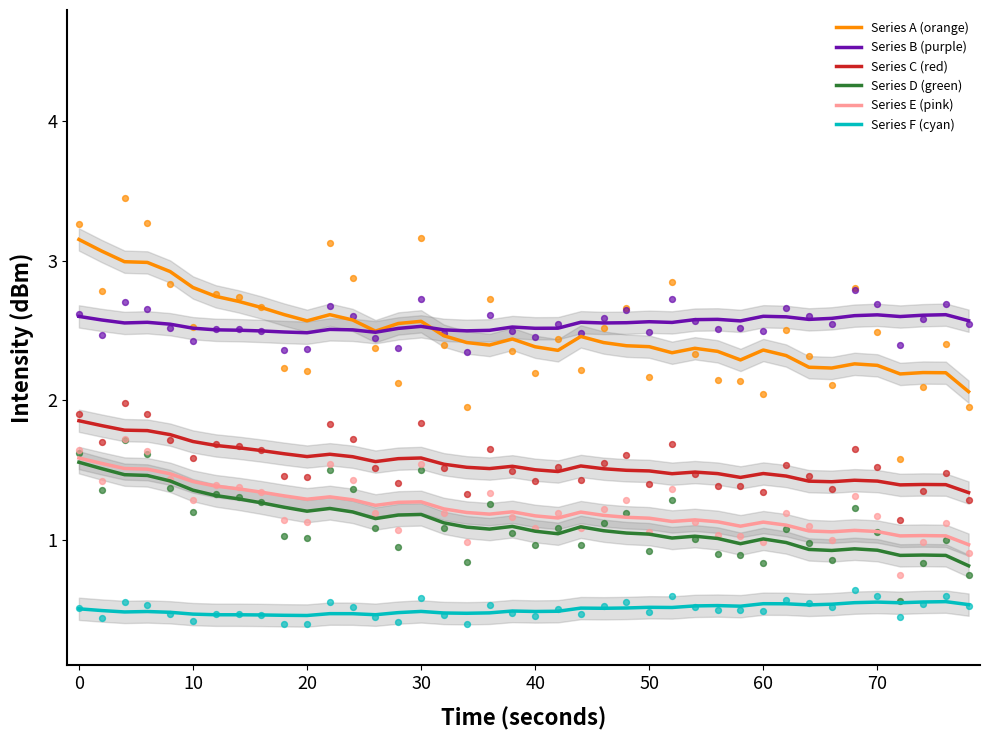

What are all the series names shown in the legend?

Series A (orange), Series B (purple), Series C (red), Series D (green), Series E (pink), Series F (cyan)